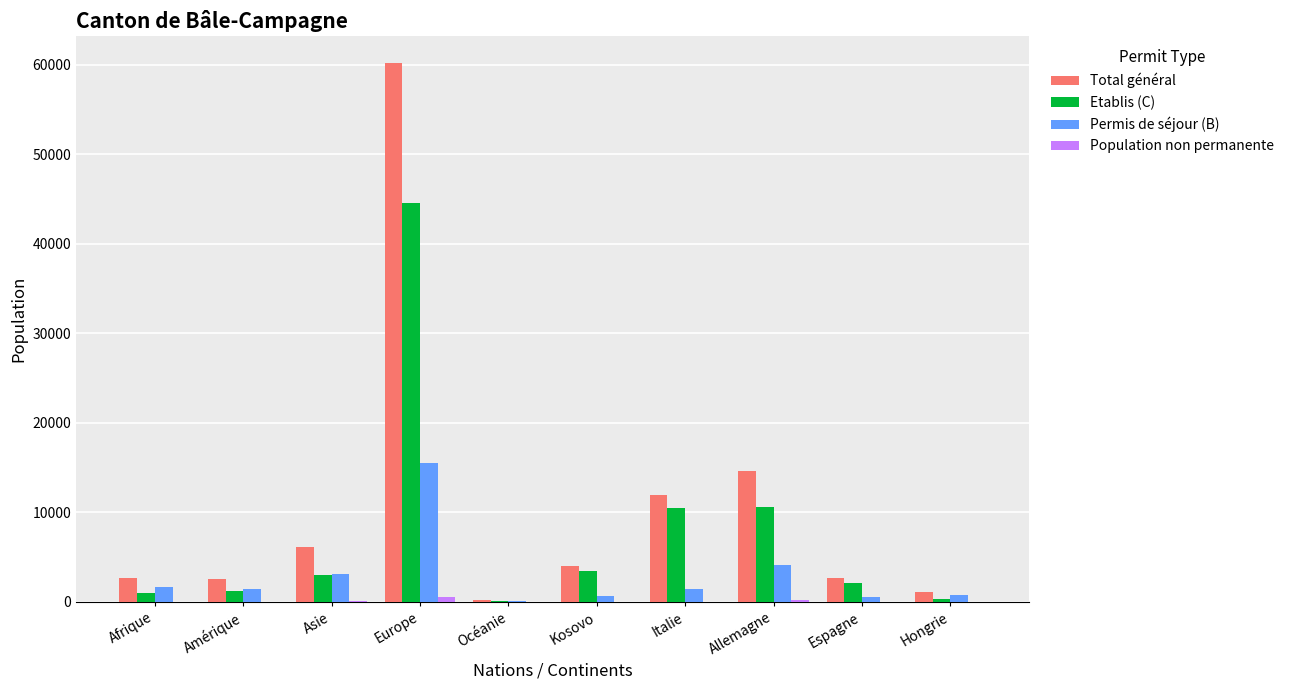

At which category is the sum across all series the highest?

Europe